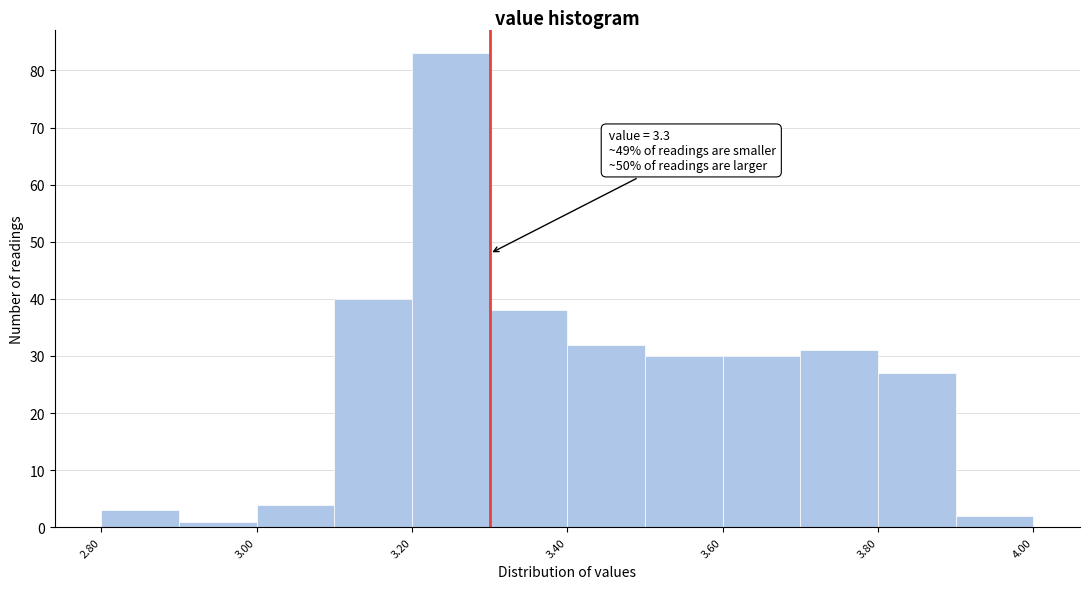

Over which range of the x-axis is the bar tallest?

3.2 to 3.3